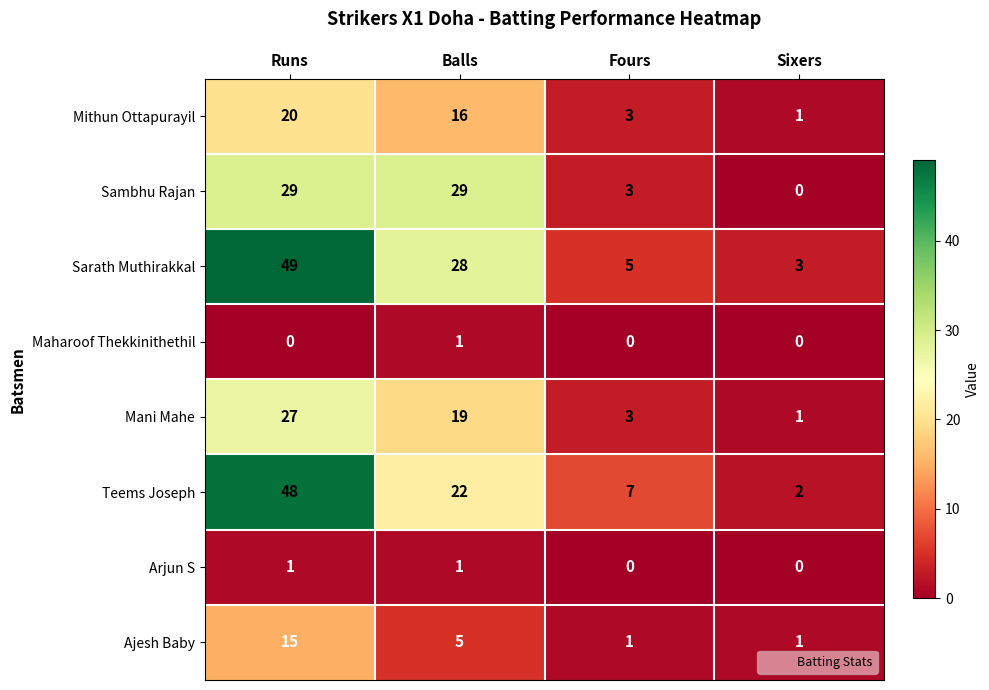

Rank the series at Runs from lowest to highest value.

Maharoof Thekkinithethil, Arjun S, Ajesh Baby, Mithun Ottapurayil, Mani Mahe, Sambhu Rajan, Teems Joseph, Sarath Muthirakkal